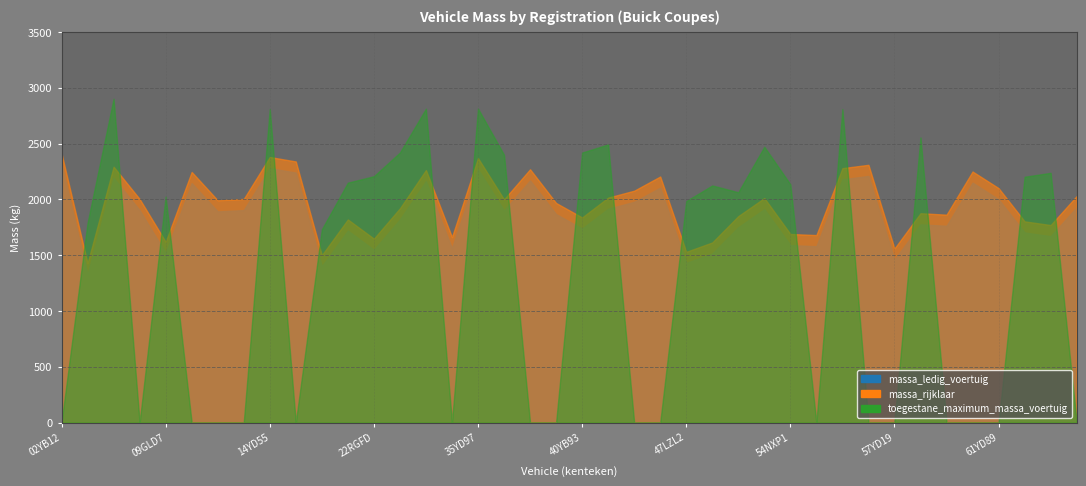

What is the sum of all toegestane_maximum_massa_voertuig values?

51564